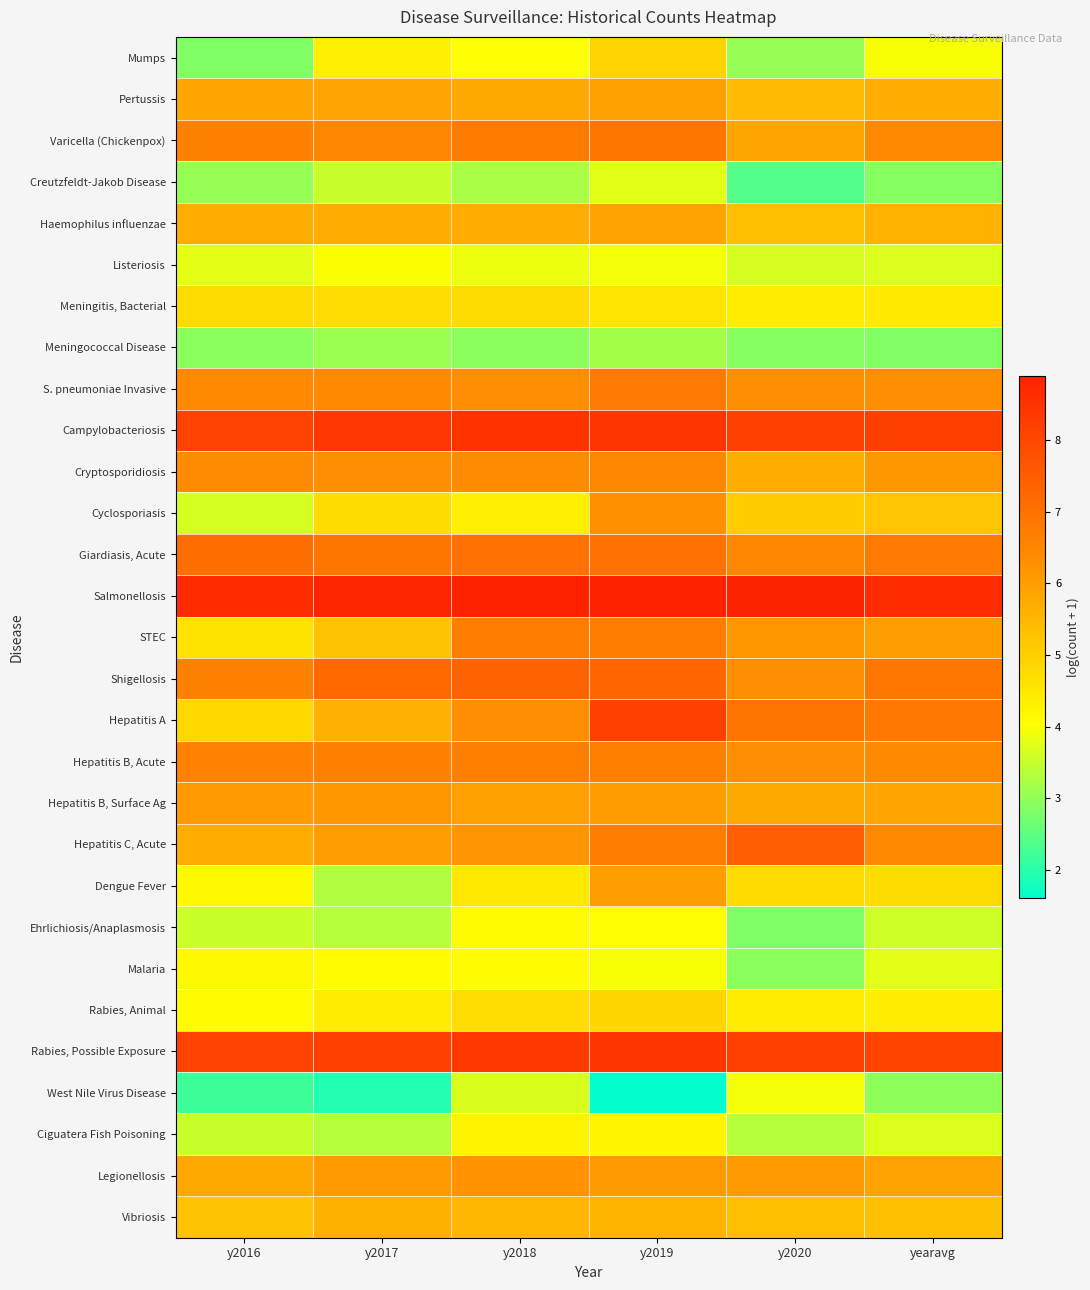

Which has a higher value, yearavg or y2017?

y2017